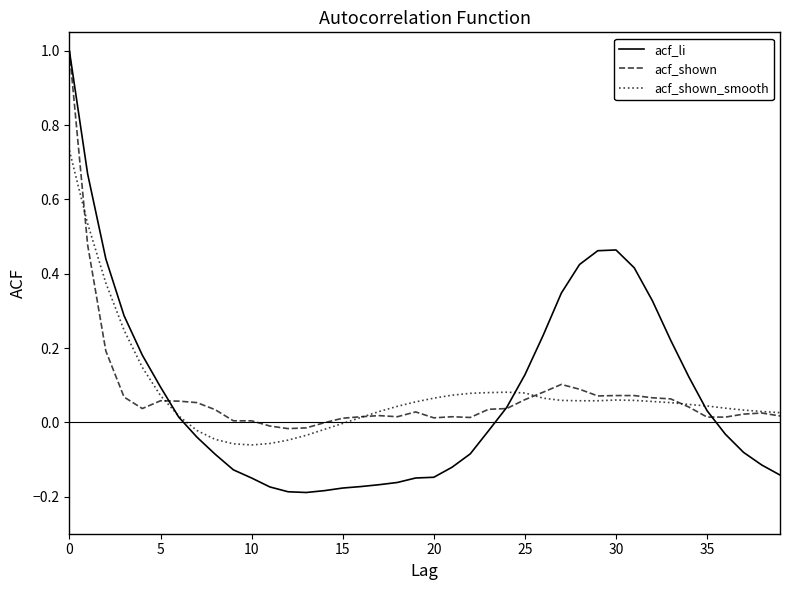

What is the maximum value for acf_shown?

1.0